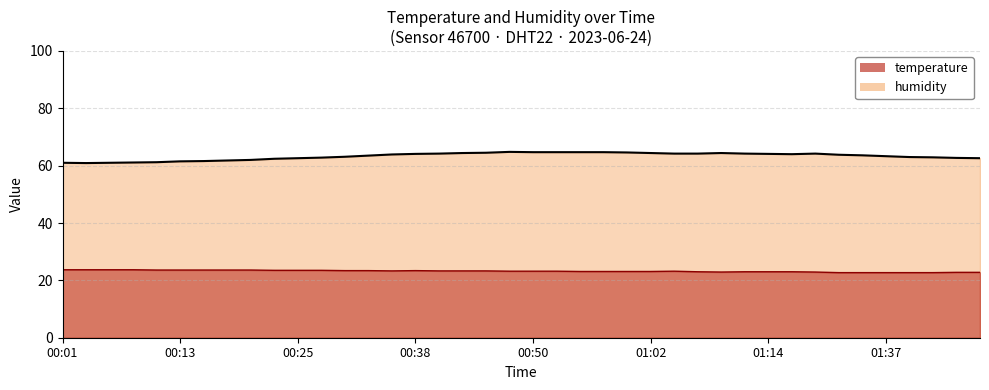

Which series changed the most between 00:28 and 01:00?

humidity